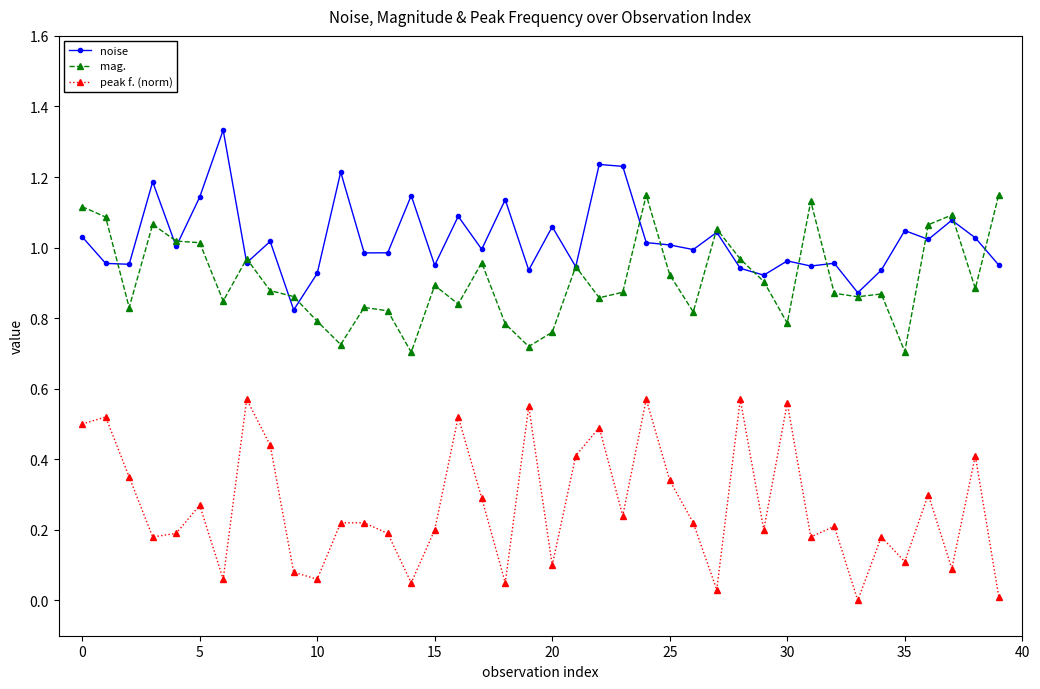

Rank the series by their average value, from highest to lowest.

noise, mag., peak f. (norm)